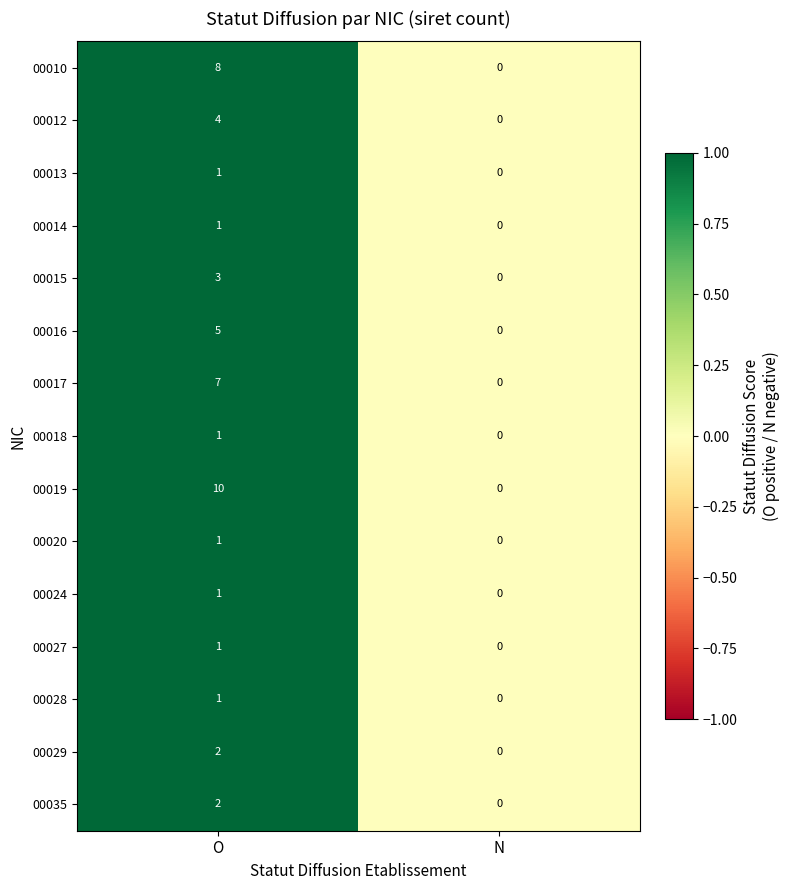

At which category is the sum across all series the highest?

O